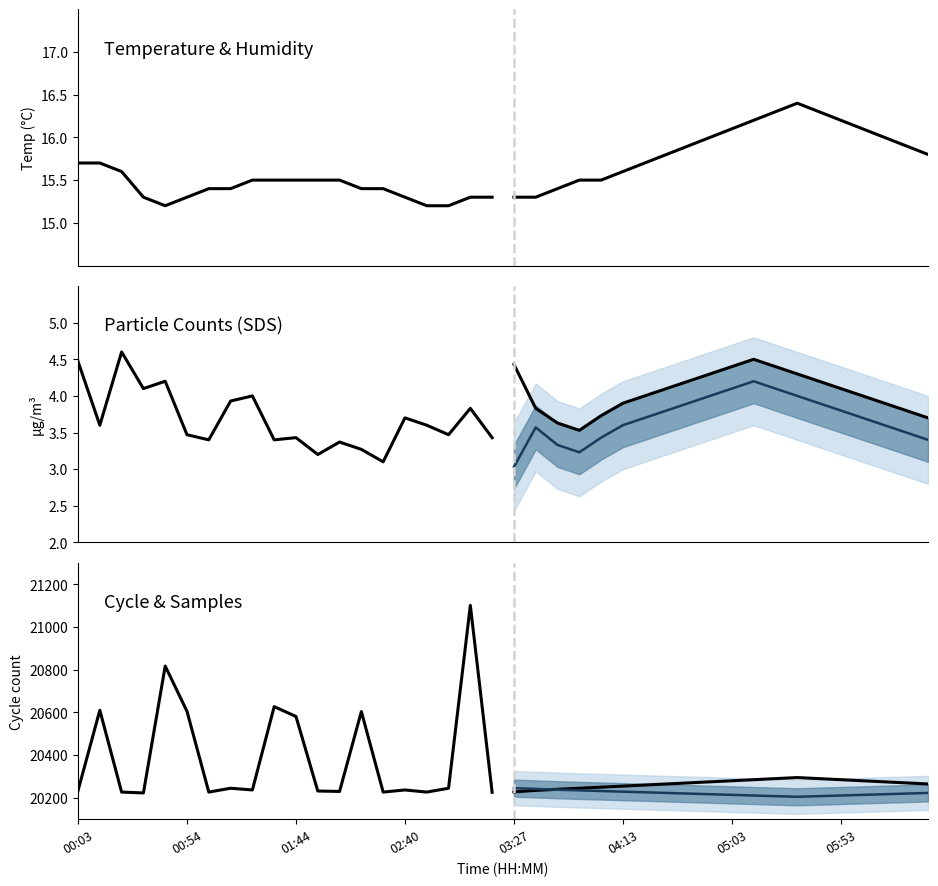

Where is Max_cycle nearest to the value 20662?

9